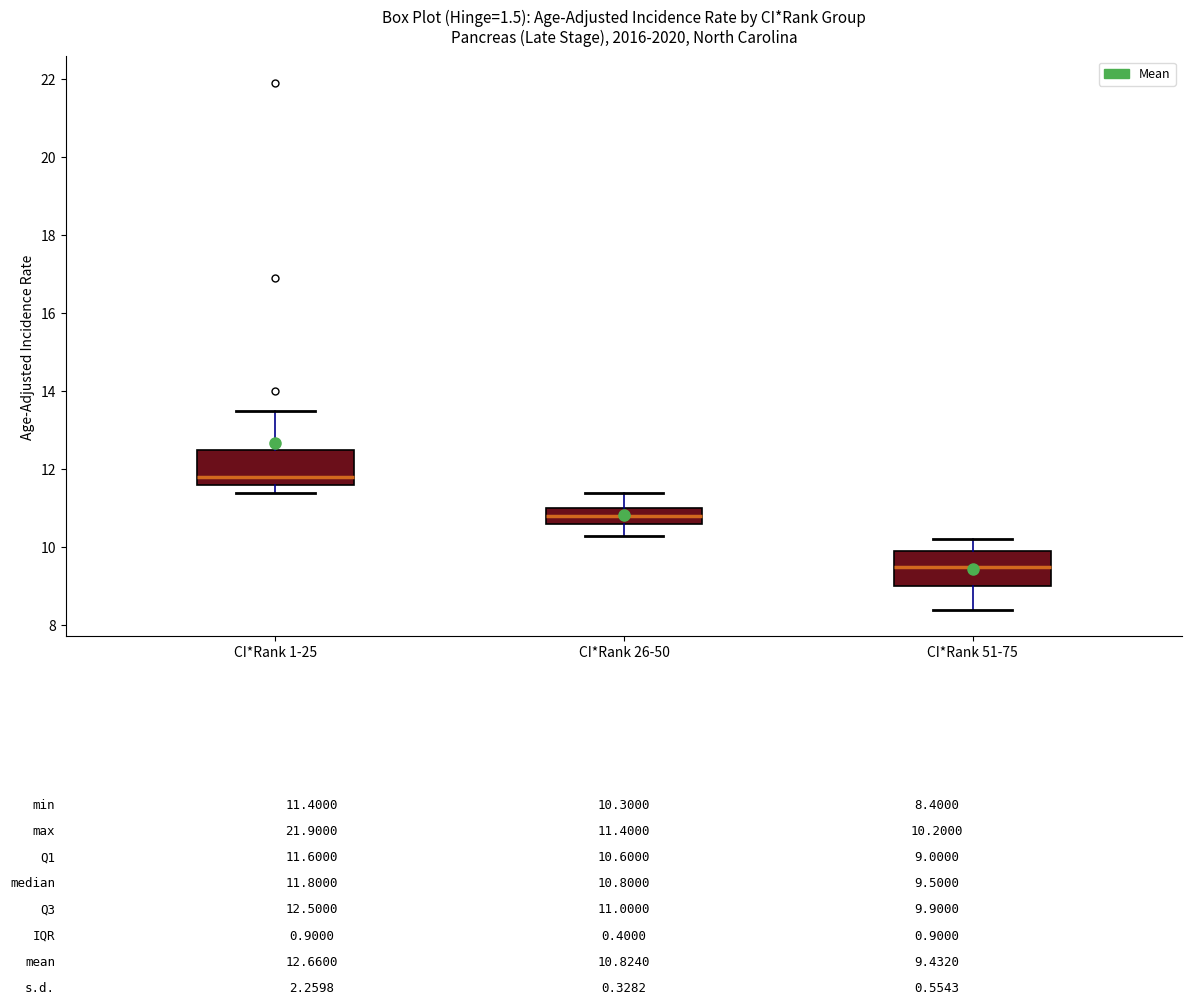

Which box has the highest median line?

CI*Rank 1-25